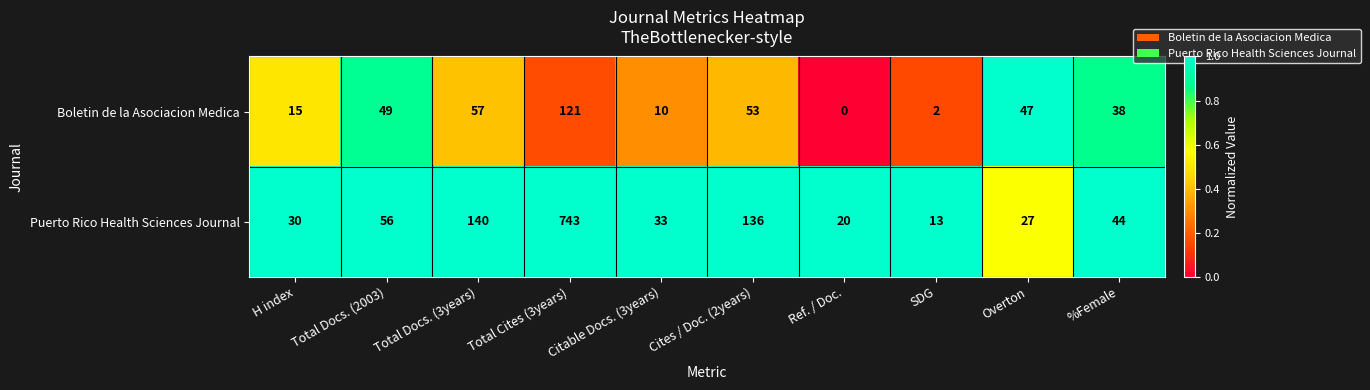

Rank the series by their maximum value, from highest to lowest.

Puerto Rico Health Sciences Journal, Boletin de la Asociacion Medica